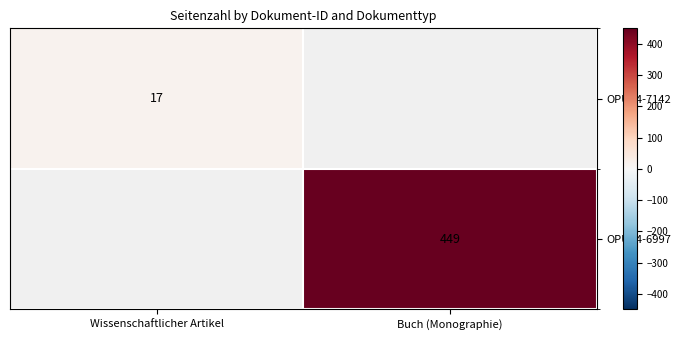

The OPUS4-6997 series shows 449 at Buch (Monographie). True or false?

True